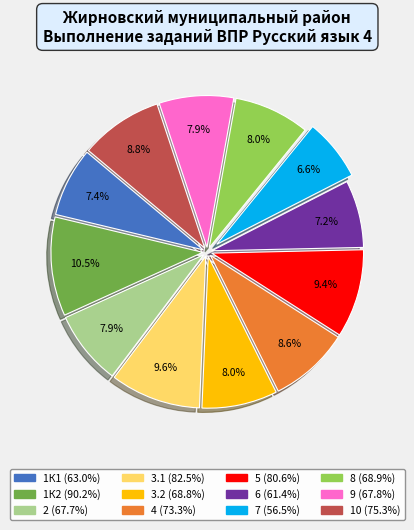

Count the number of slices in the pie.

12